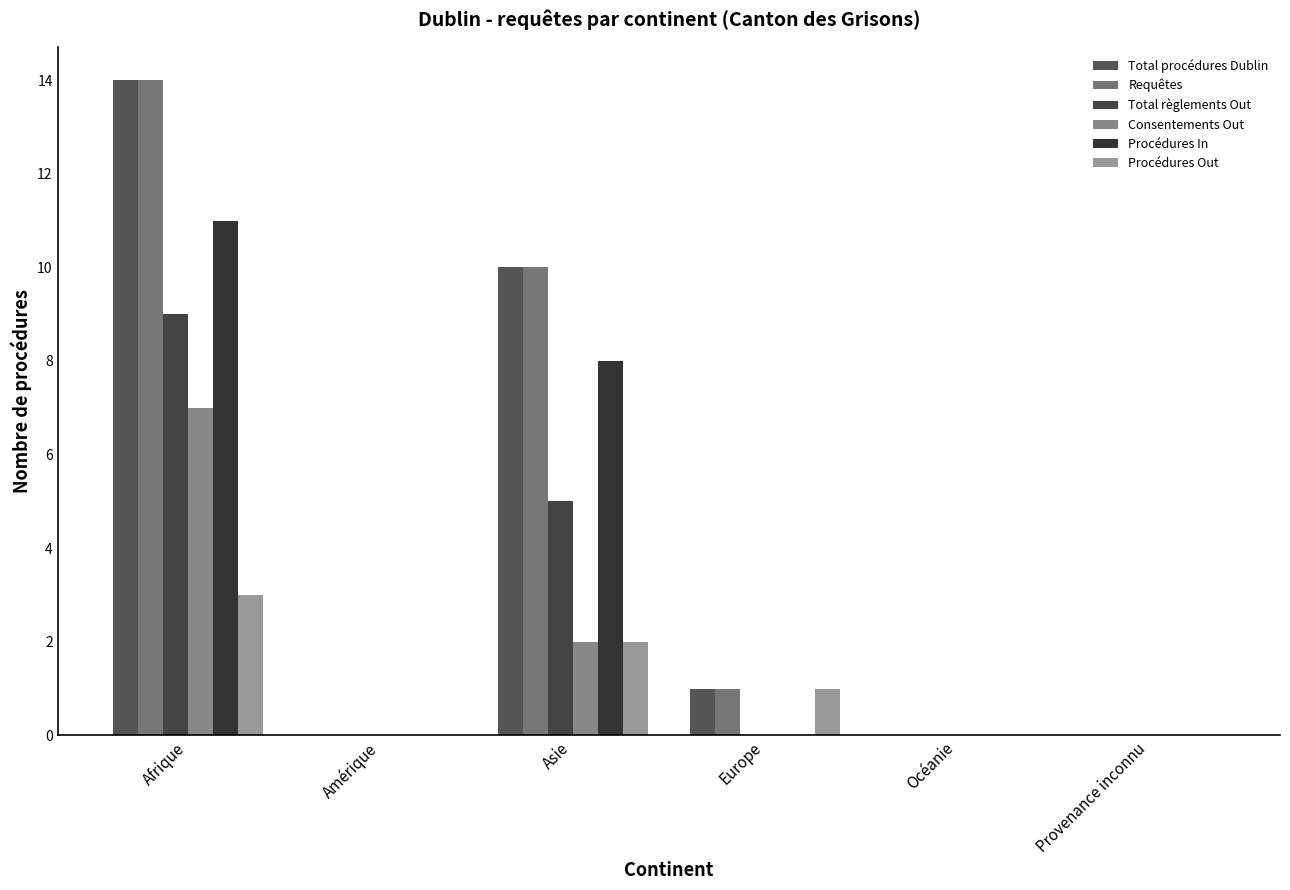

At which label is Total règlements Out closest to 4?

Asie